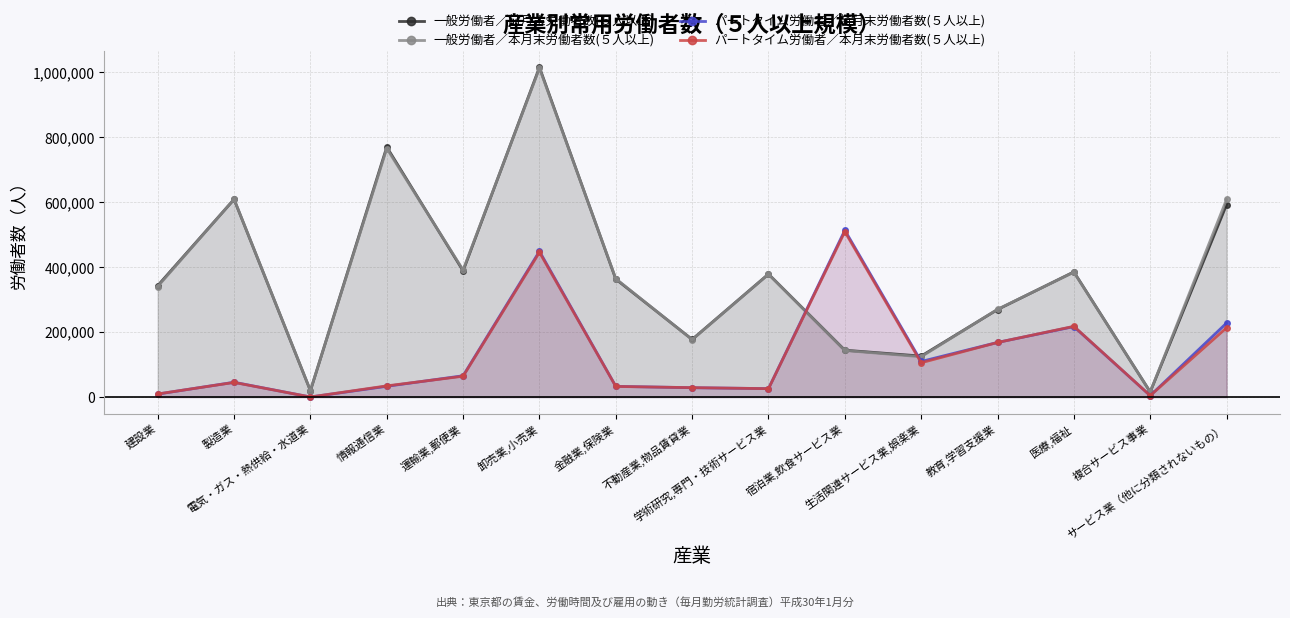

How many values in the パートタイム労働者／本月末労働者数(５人以上) series exceed 45077?

7